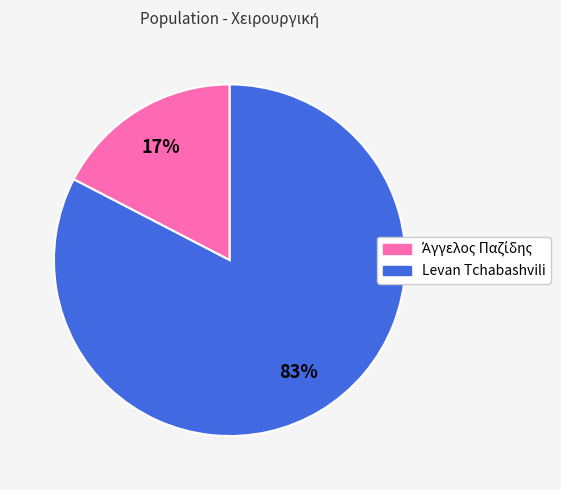

The Levan Tchabashvili slice represents 83% of the pie. True or false?

True